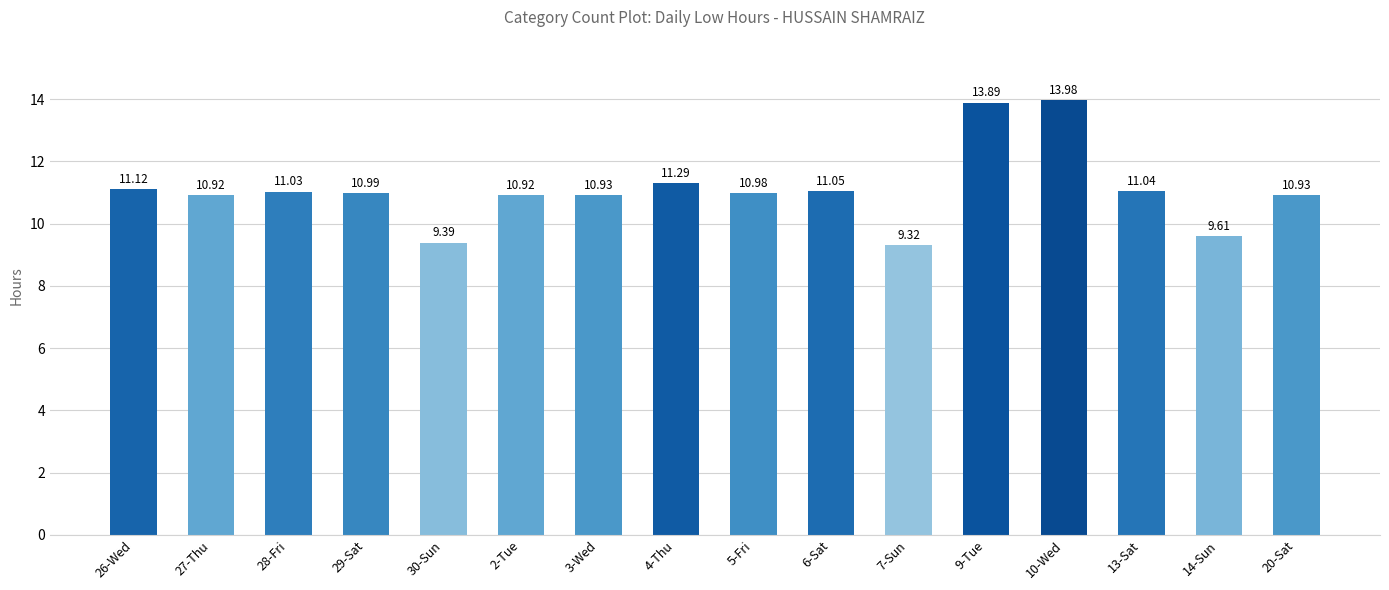

How many categories are shown in the chart?

16